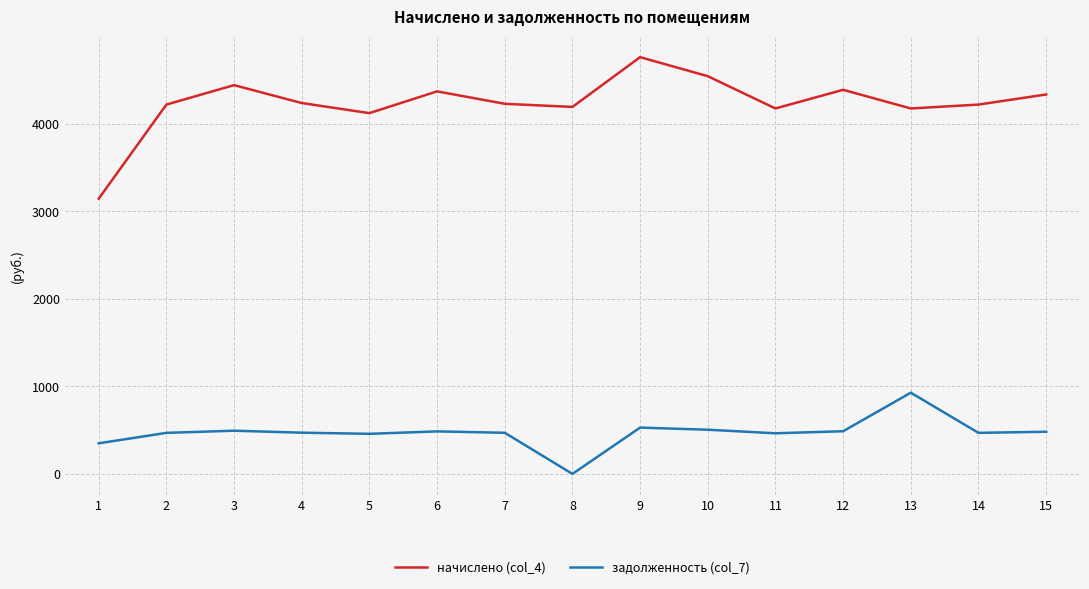

Which category has the highest value across all series?

9